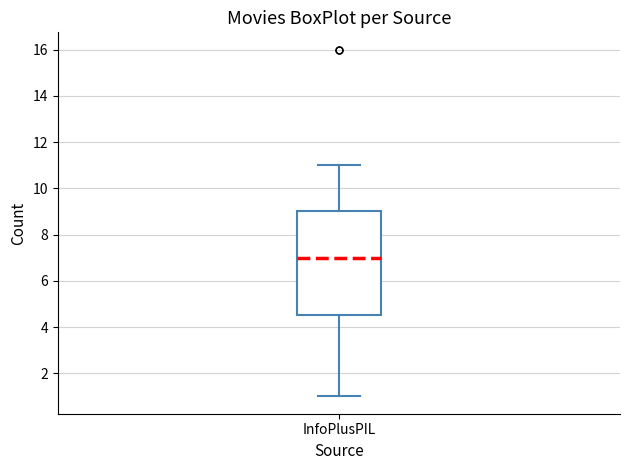

Transcribe this box plot: give where the median line is, the range the box spans, and where the two whiskers end, as read against the y-axis. The values are not printed on the chart, so give them approximately, as read against the axis.

median 7.0, box 4.6 to 9.0, whiskers 1.0 to 11.0